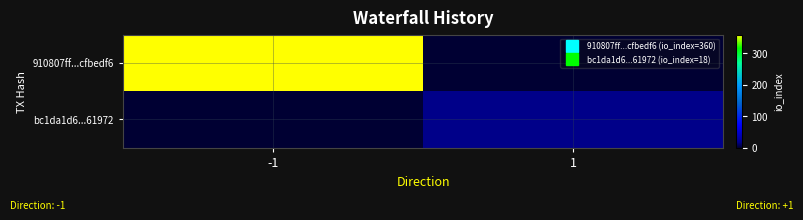

Count the number of data series in this chart.

2